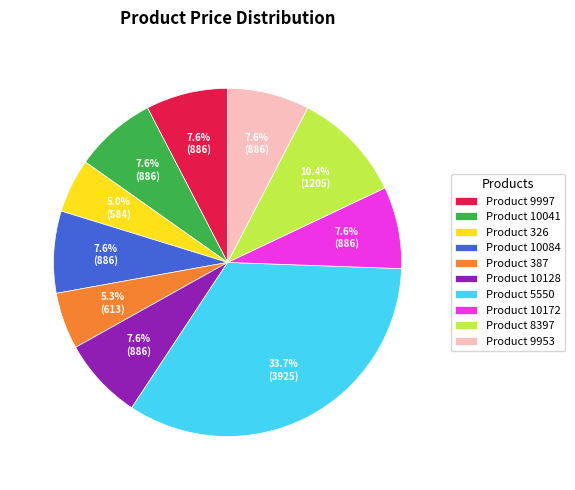

What is the ratio of the value at Product 8397 to the value at Product 326?

2.1